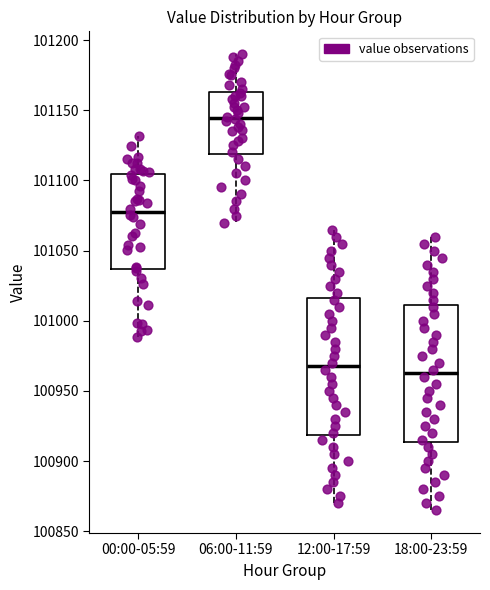

Reading left to right, transcribe this box plot: for each box, give where its median line is, the range the box spans, and where its two whiskers end, as read against the y-axis. The values are not printed on the chart, so give them approximately, as read against the axis.

00:00-05:59: median 101080, box 101035 to 101105, whiskers 100990 to 101130
06:00-11:59: median 101145, box 101120 to 101165, whiskers 101070 to 101190
12:00-17:59: median 100970, box 100920 to 101015, whiskers 100870 to 101065
18:00-23:59: median 100965, box 100915 to 101010, whiskers 100865 to 101060